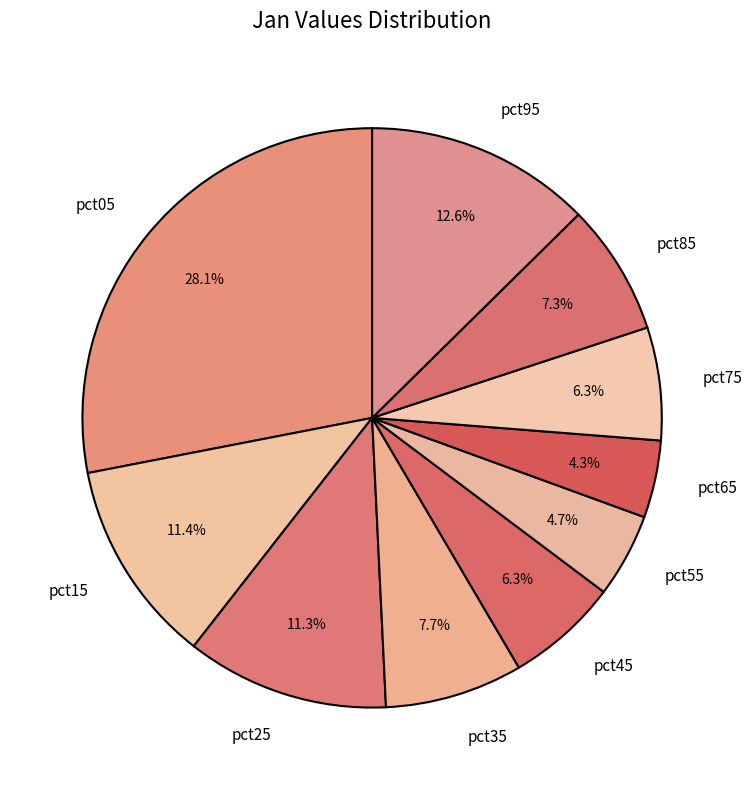

Between pct95 and pct75, which is larger?

pct95